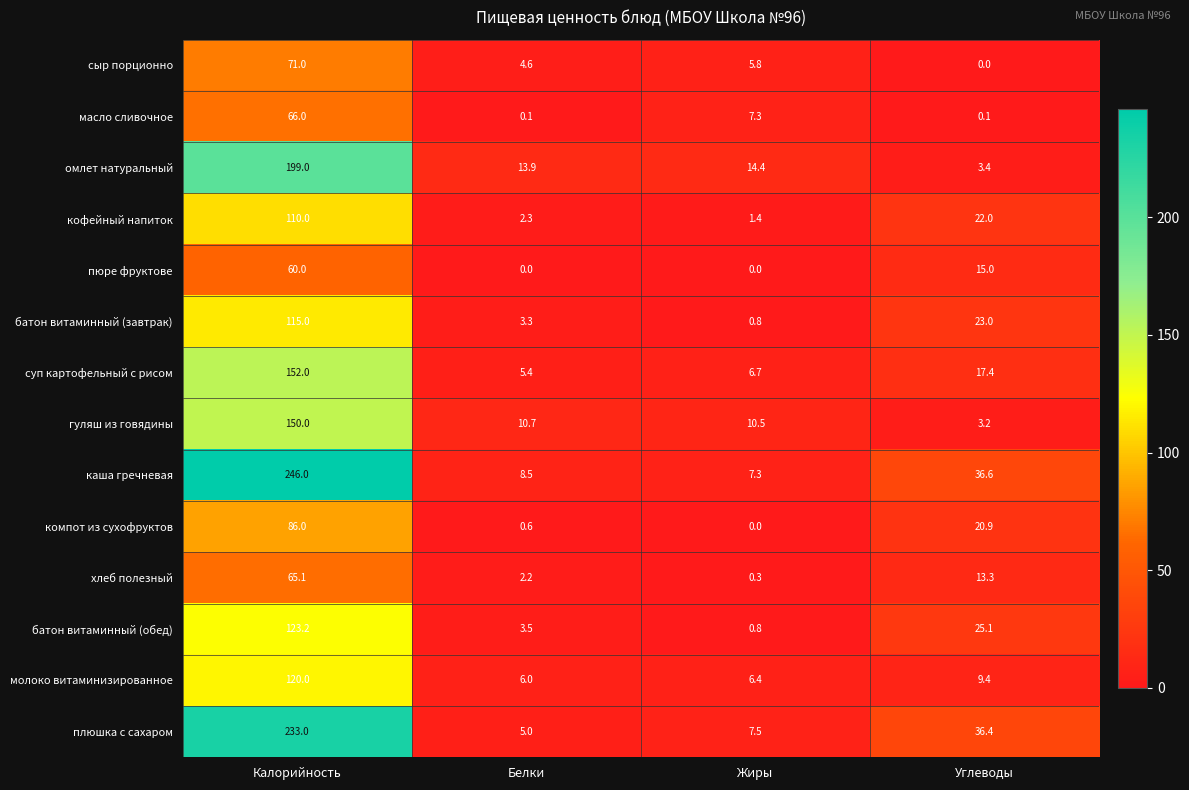

What is the lowest value of the хлеб полезный series?

0.3